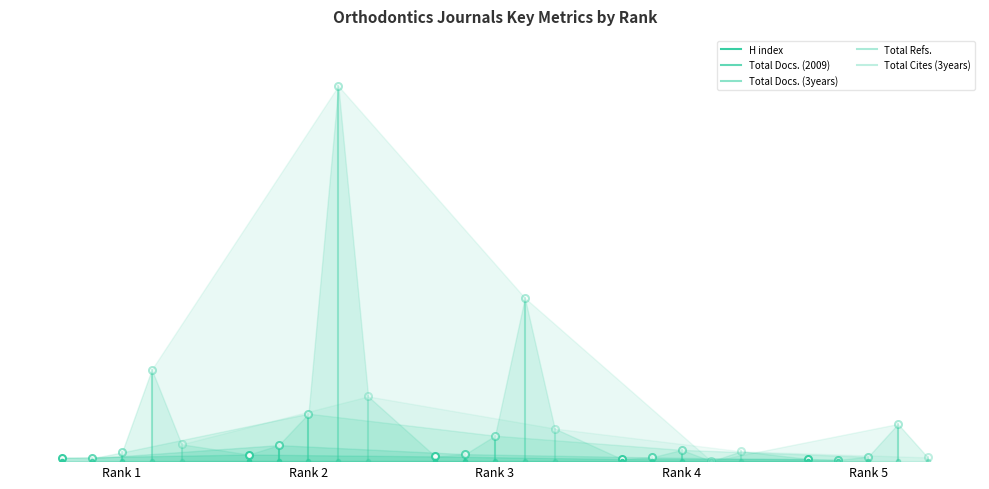

At Rank 1, list the series in order from smallest to largest.

H index, Total Docs. (2009), Total Docs. (3years), Total Refs., Total Cites (3years)